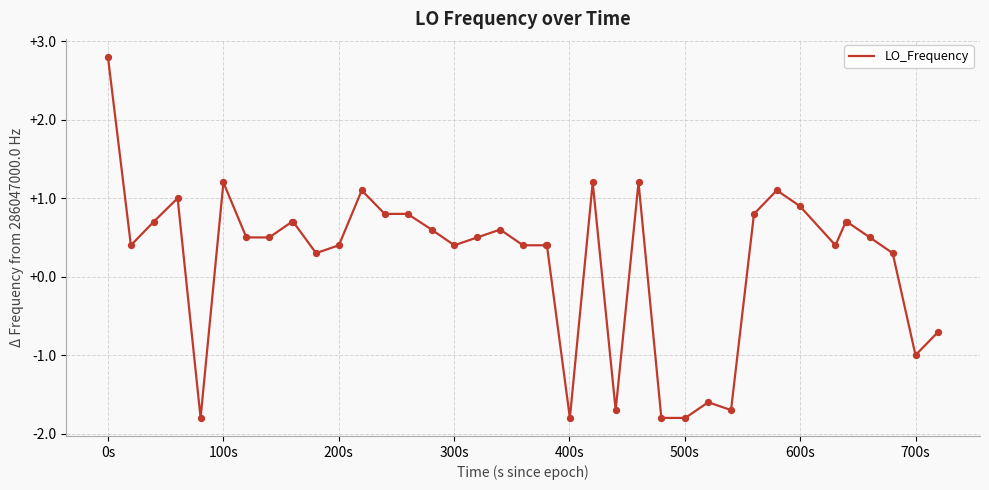

What is the minimum value shown in the chart?

-1.8